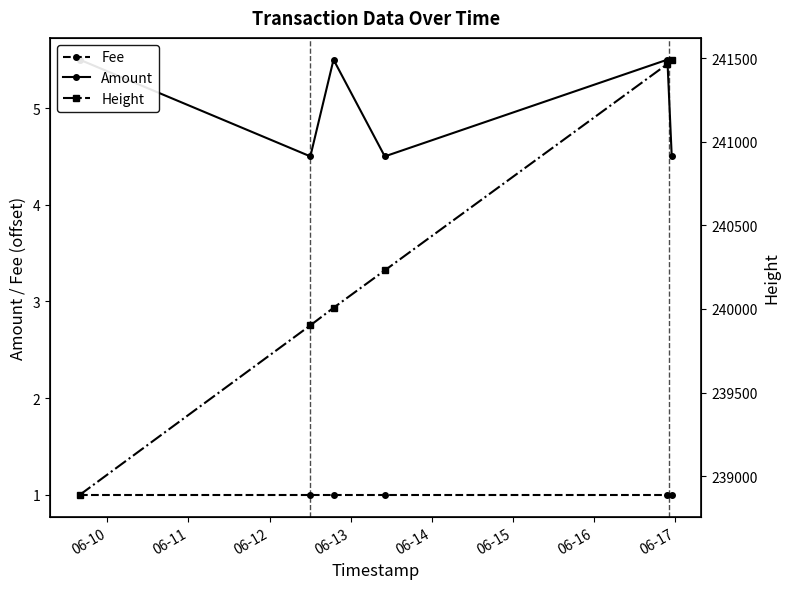

The Amount series shows 1.3 at 06-13. True or false?

False